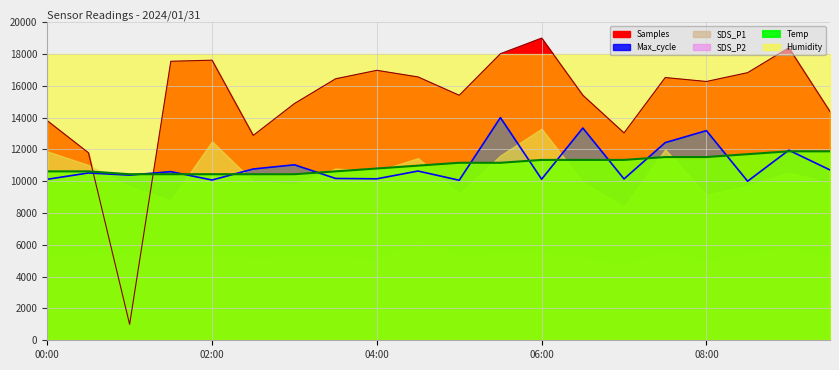

Which series ends up on top after the final intersection of Max_cycle and Samples?

Samples